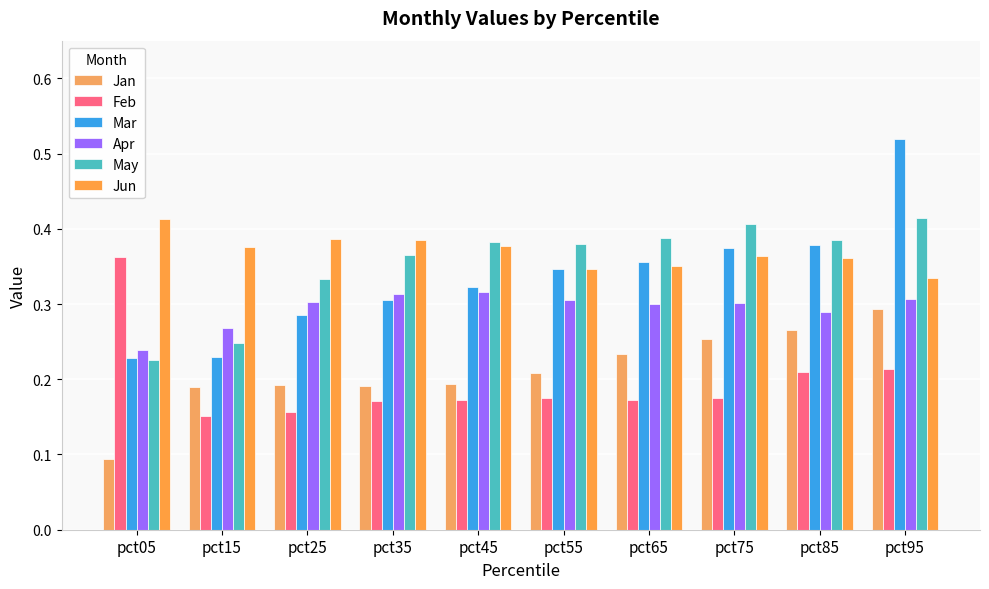

How many distinct data groups are displayed?

6